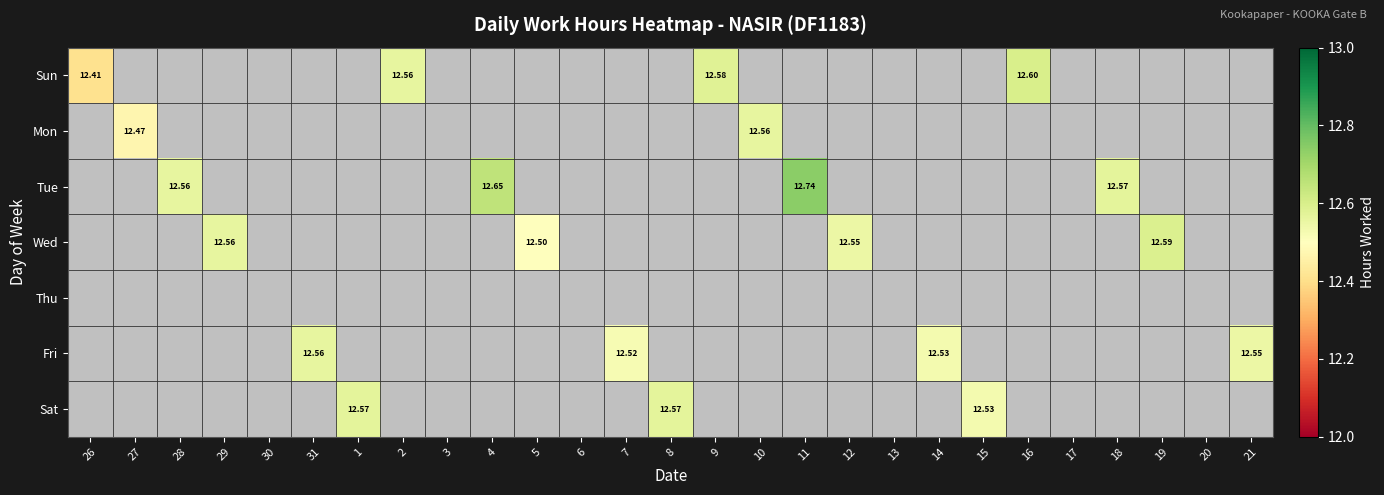

The value of Tue at 13 is -6.9. True or false?

False